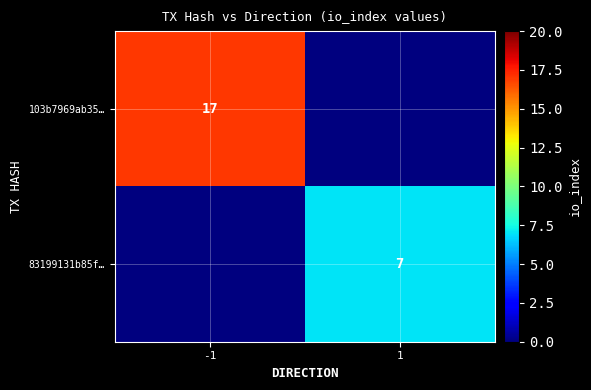

Is it true that 103b7969ab35… equals 17 at -1?

True